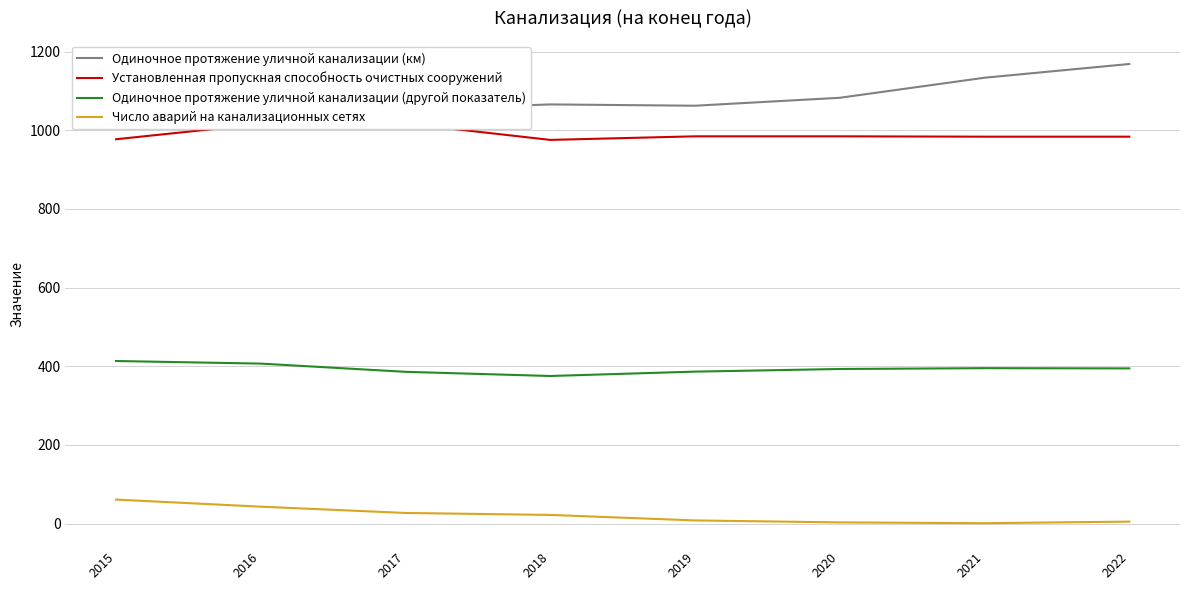

How many values in the Установленная пропускная способность очистных сооружений series are below 984?

4